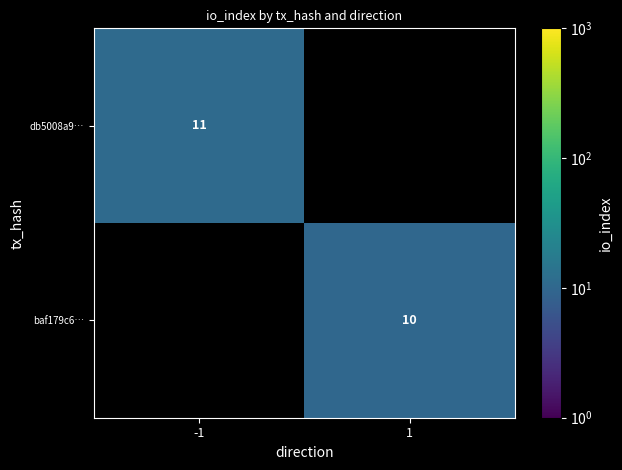

Which category has the highest value across all series?

-1